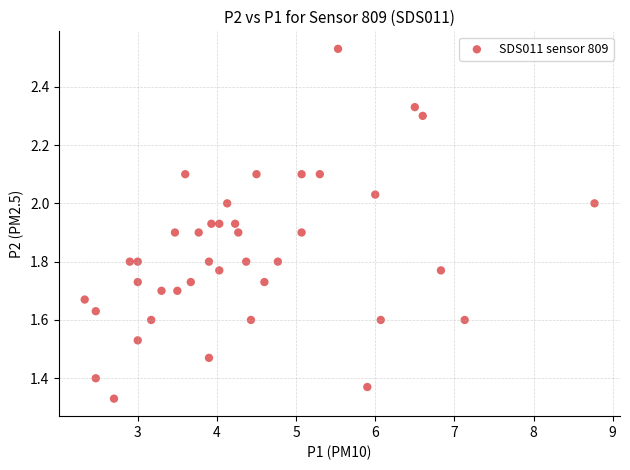

What is the range of Y values (max minus min)?

1.2